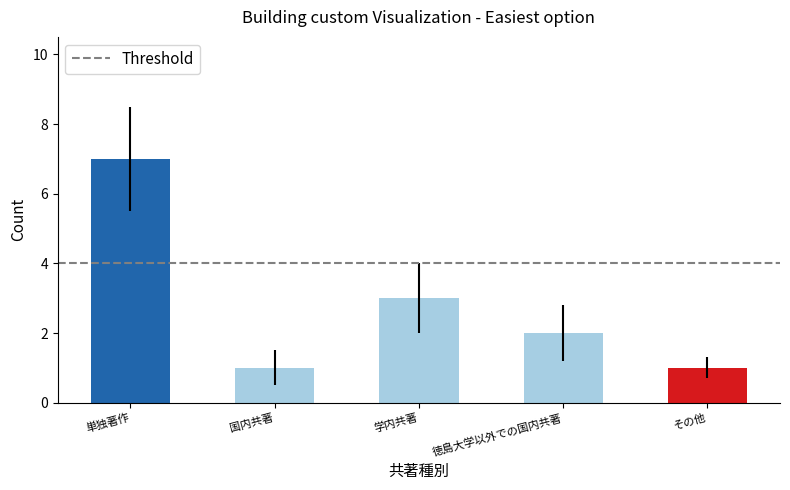

What is the value of the 1st bar from the left?

7